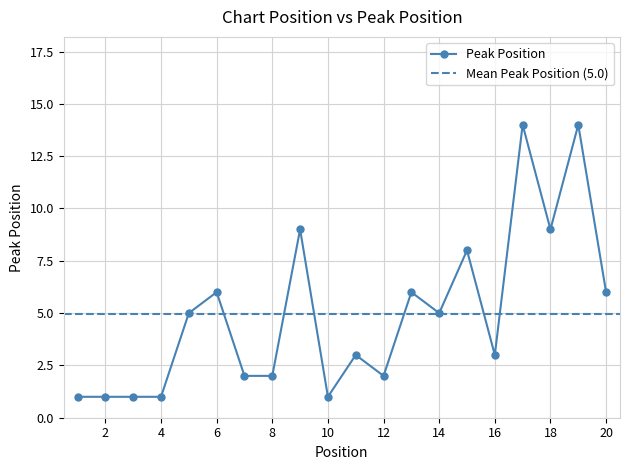

Is this an area chart (filled region under the line)?

No